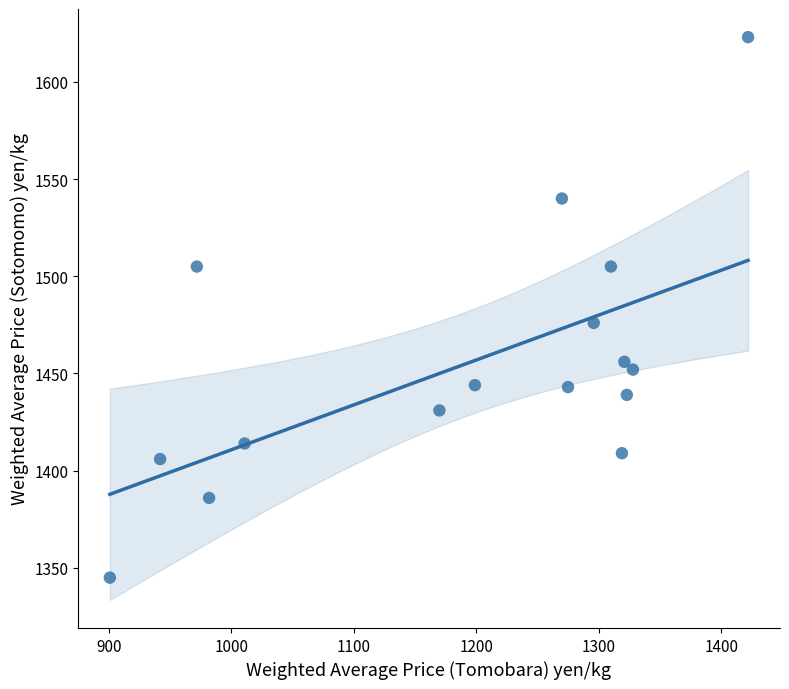

What is the range of Y values (max minus min)?

278